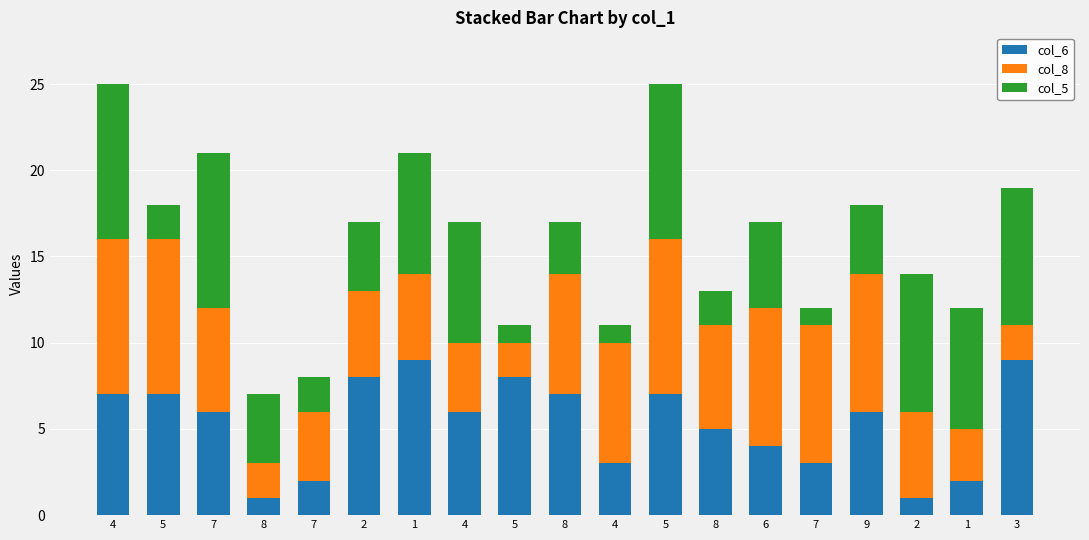

At how many categories does at least one series exceed 1?

19